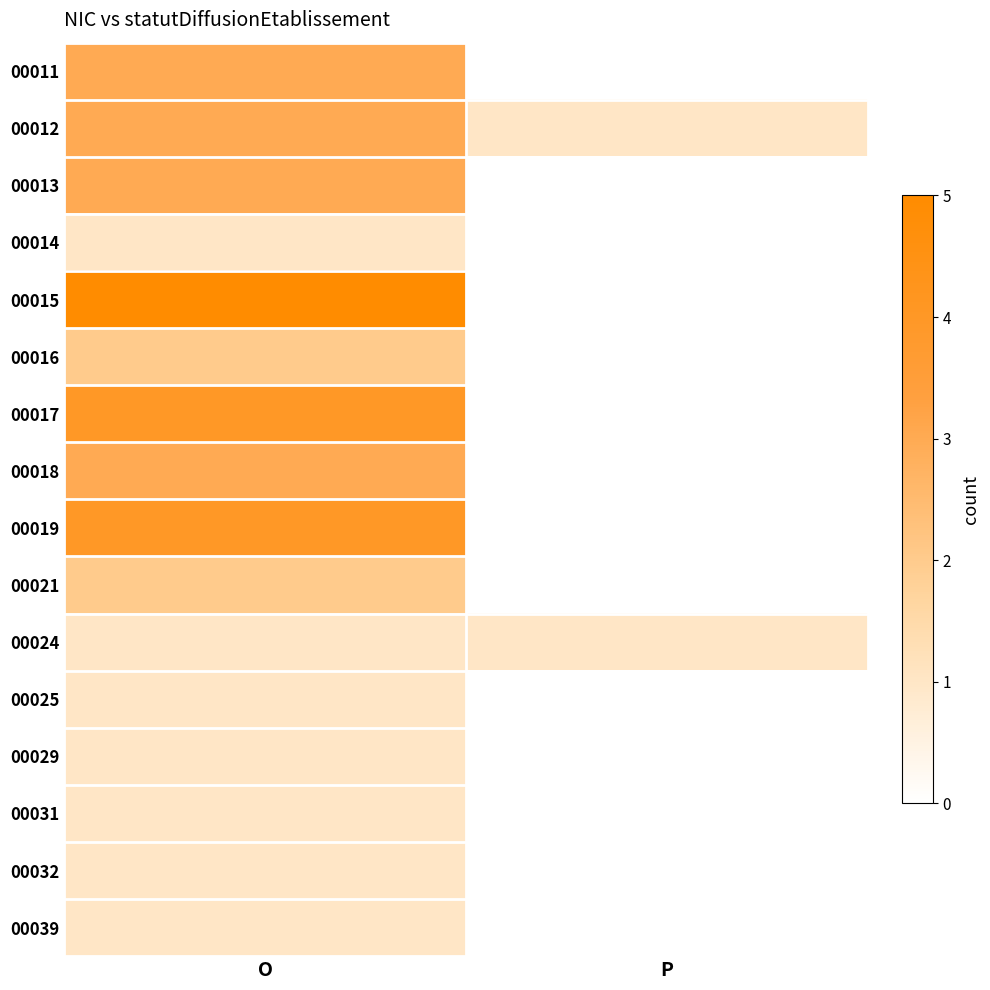

Reading left to right, extract all data points from this chart.

00011: O=3	P=0
00012: O=3	P=1
00013: O=3	P=0
00014: O=1	P=0
00015: O=5	P=0
00016: O=2	P=0
00017: O=4	P=0
00018: O=3	P=0
00019: O=4	P=0
00021: O=2	P=0
00024: O=1	P=1
00025: O=1	P=0
00029: O=1	P=0
00031: O=1	P=0
00032: O=1	P=0
00039: O=1	P=0